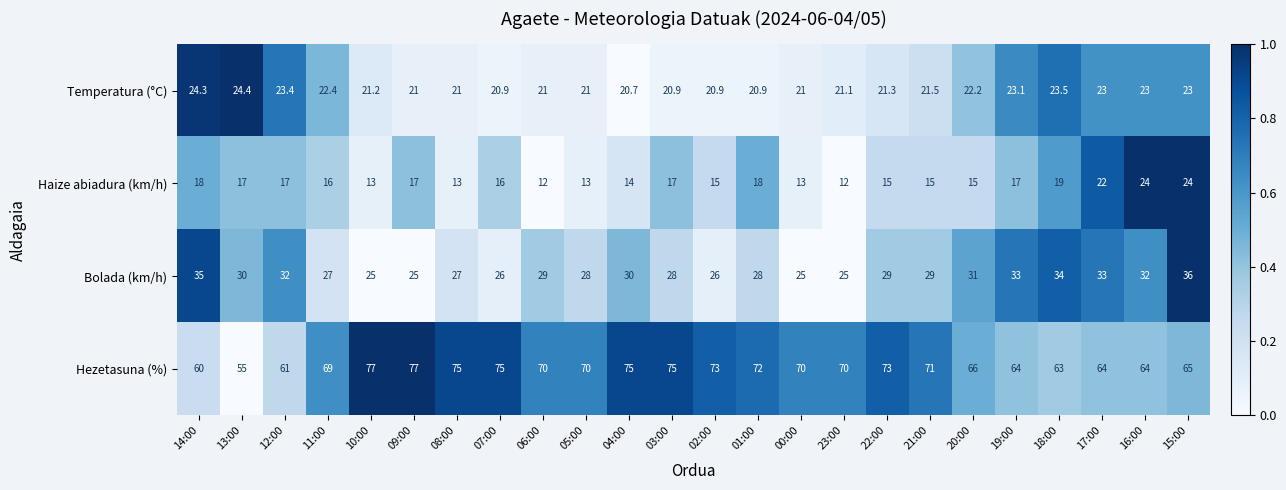

What is the maximum value shown in the chart?

77.0